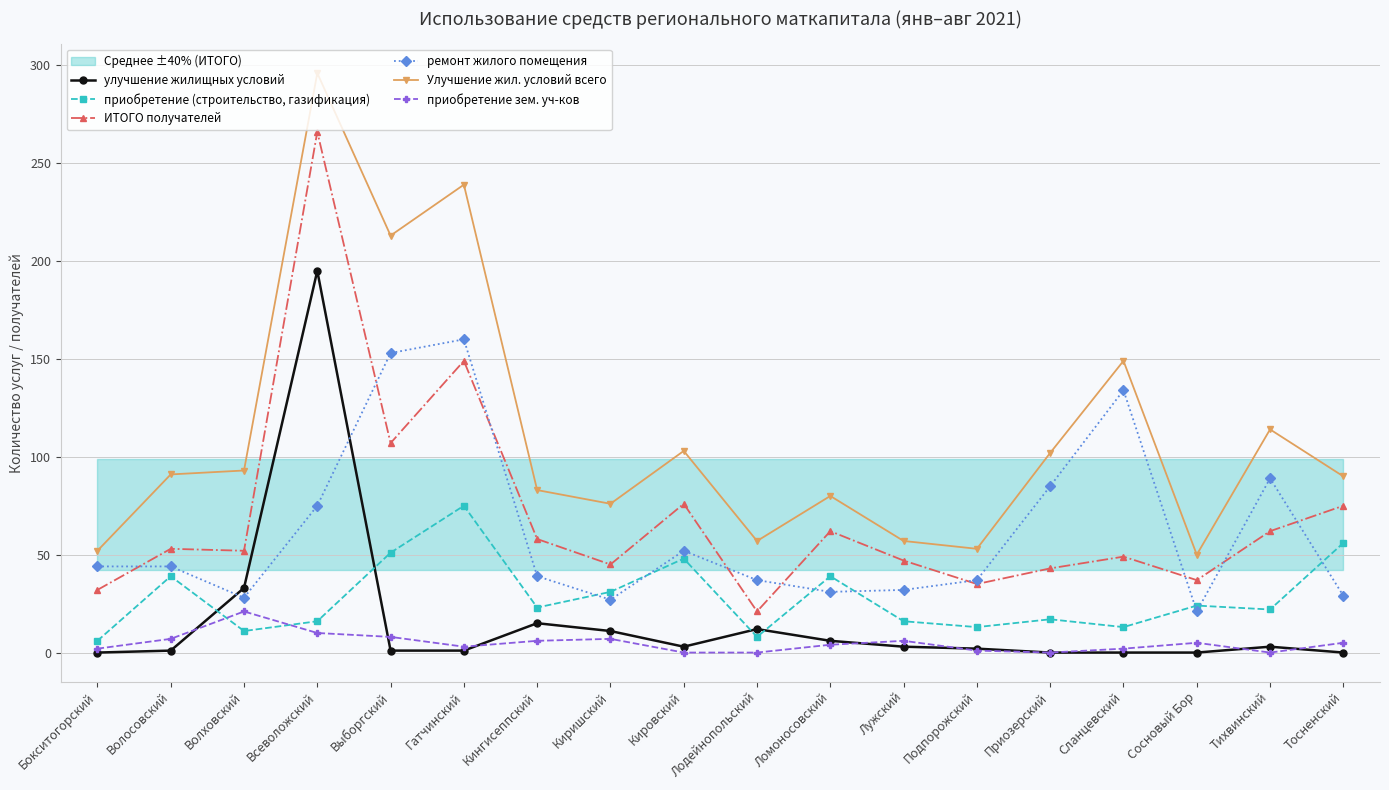

What is the difference between the maximum and minimum values in the ИТОГО получателей series?

245